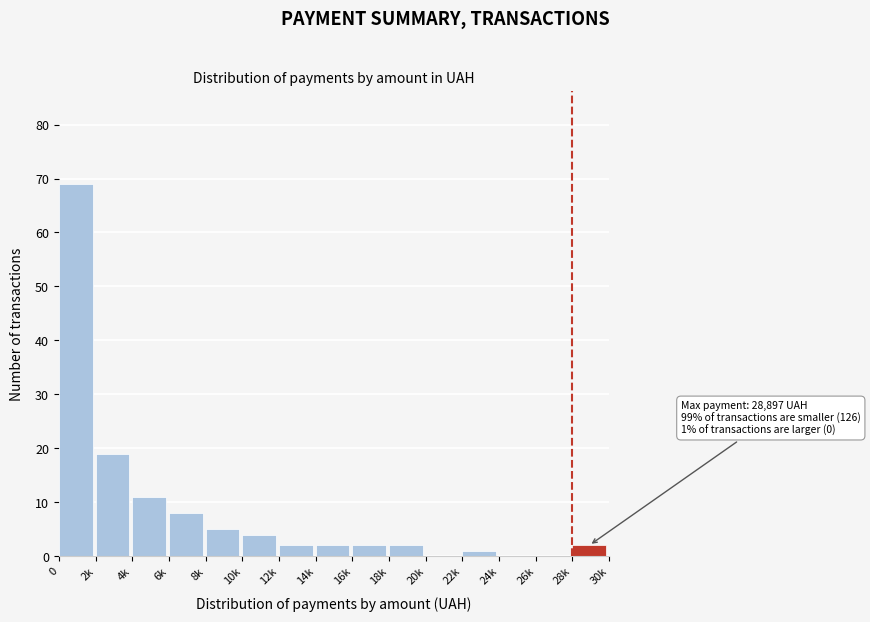

Reading right to left, what are all the values shown in this chart?

28k=2	26k=0	24k=0	22k=1	20k=0	18k=2	16k=2	14k=2	12k=2	10k=4	8k=5	6k=8	4k=11	2k=19	0=69